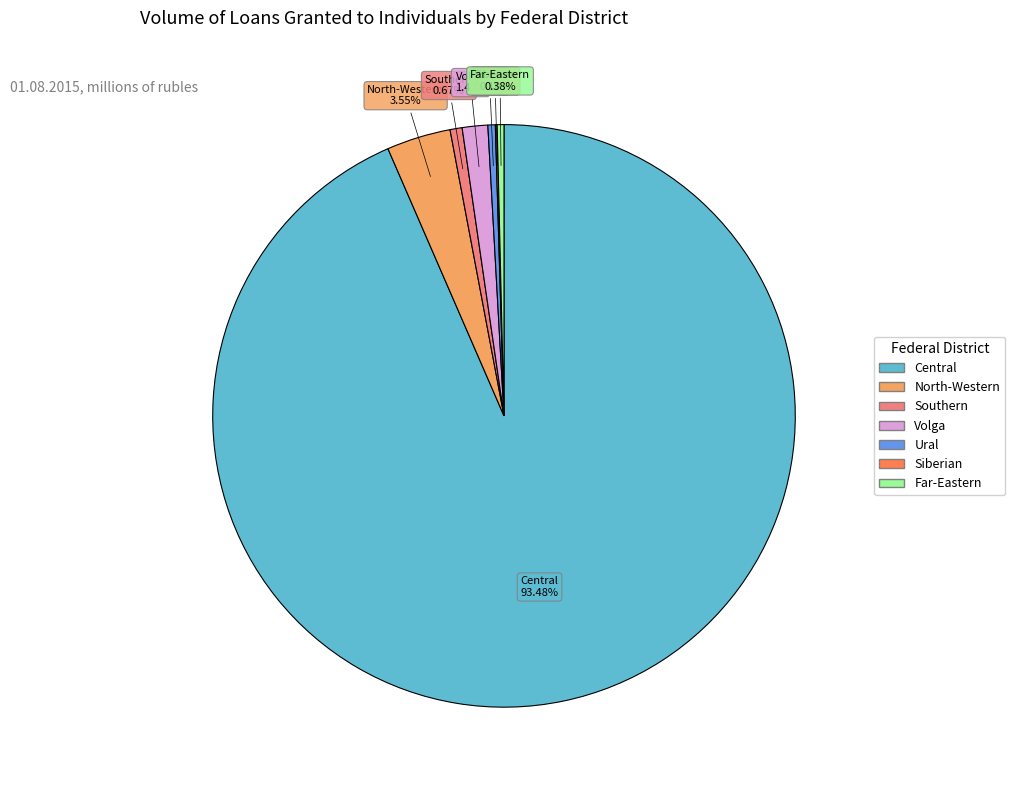

To the nearest percent, what is the difference between the largest and smallest slice percentages?

93%